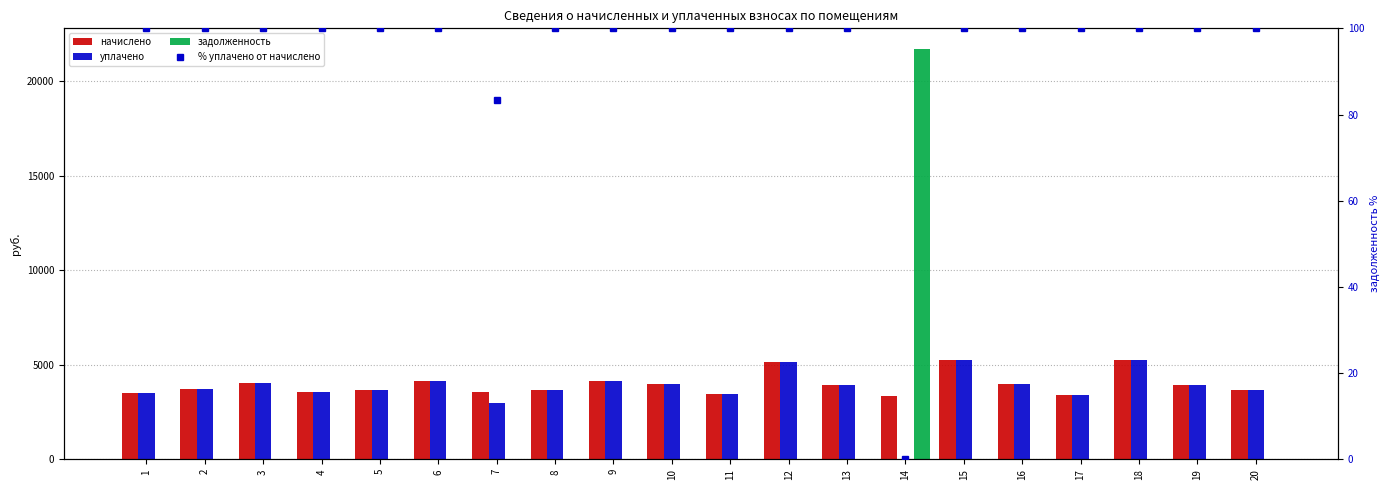

What is the difference between the highest and lowest values at 20?

3643.2